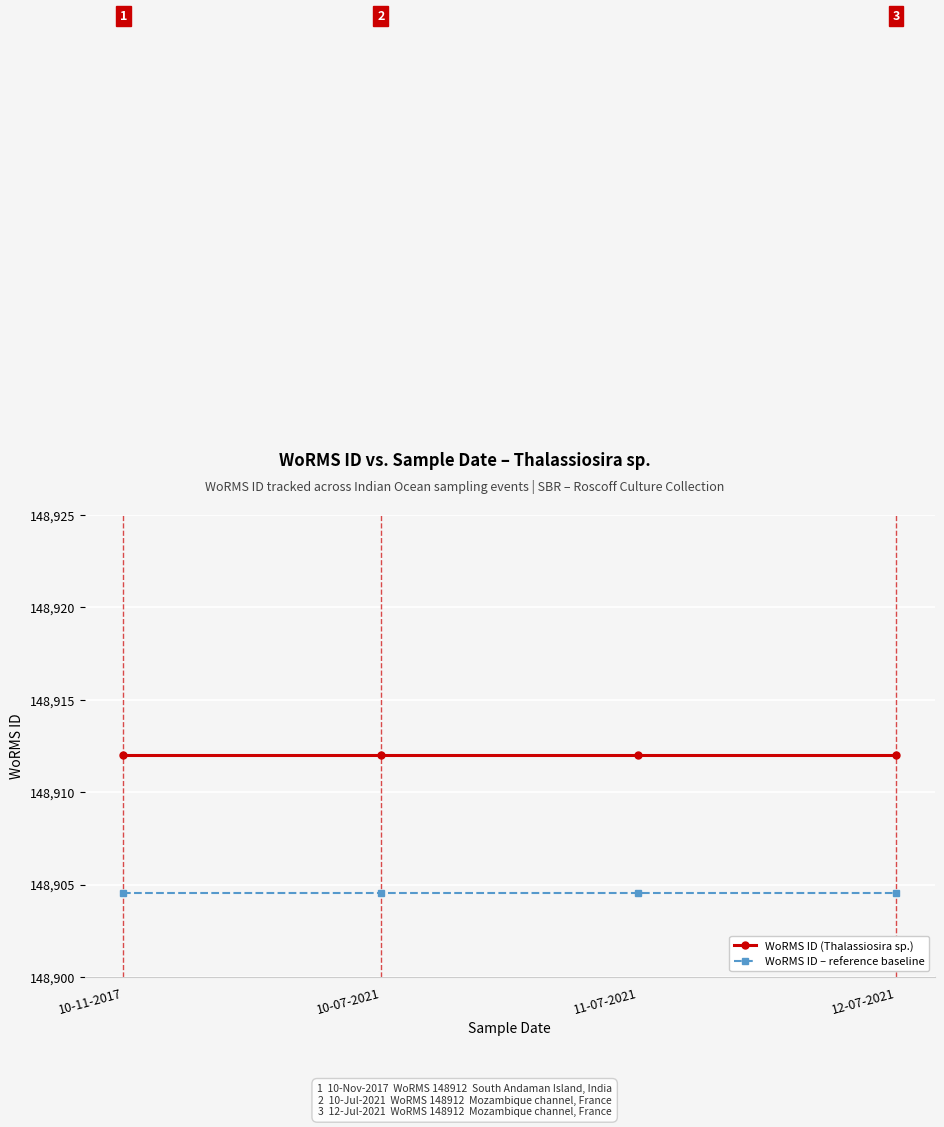

Is the value of WoRMS ID (Thalassiosira sp.) at 12-07-2021 greater than the value of WoRMS ID – reference baseline at 10-11-2017?

Yes